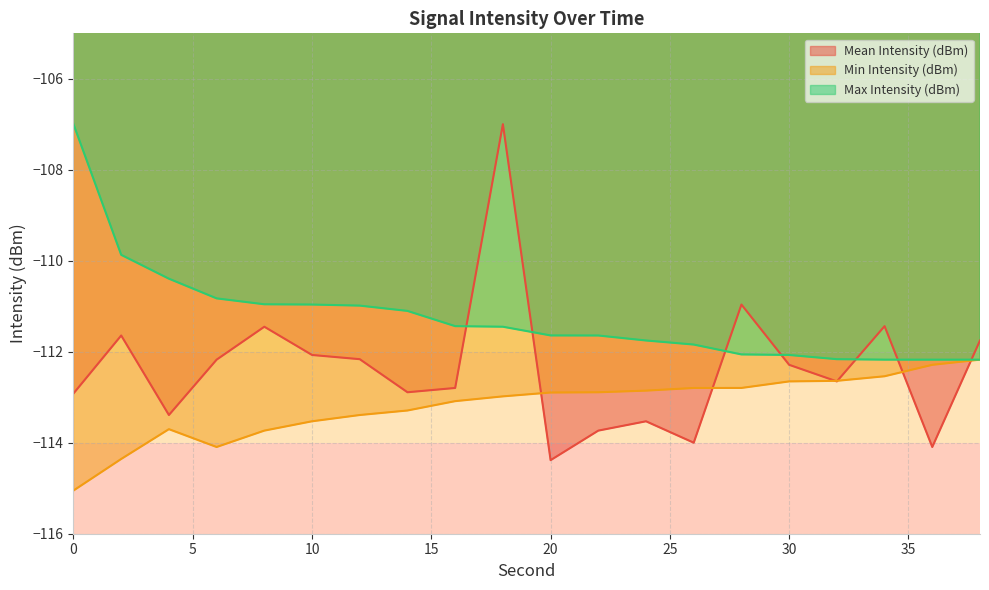

True or false: Max Intensity (dBm) and Min Intensity (dBm) intersect in this chart.

False